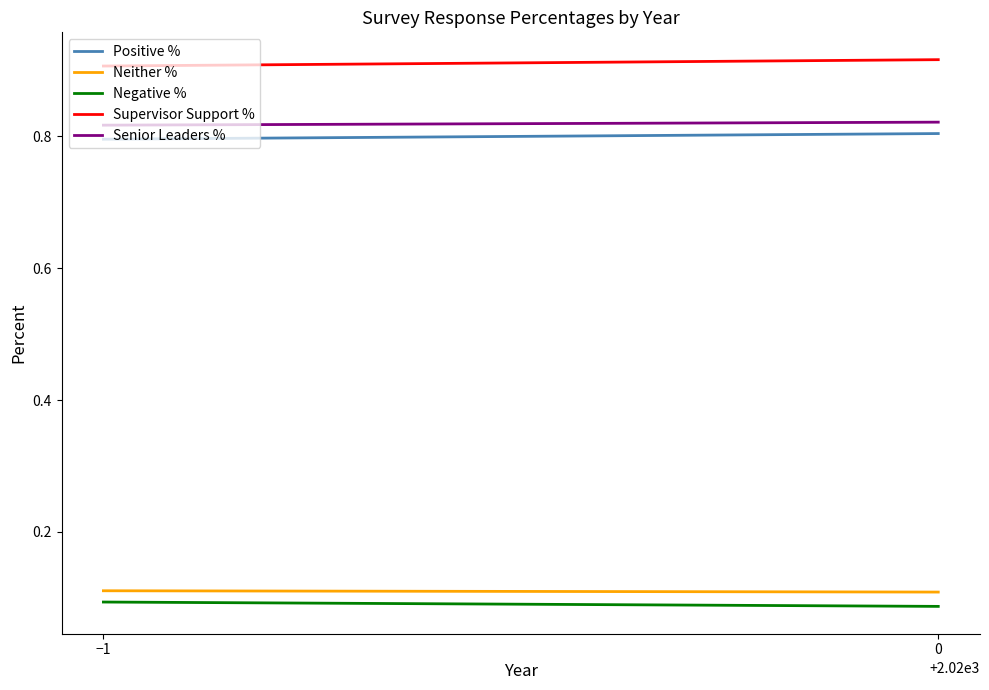

Is this an area chart (filled region under the line)?

No